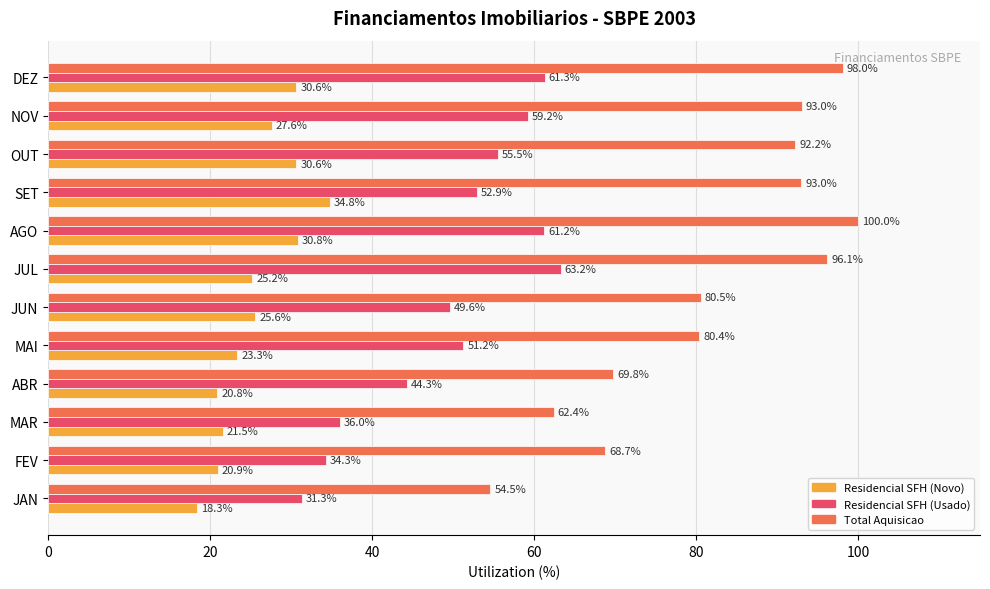

What is the sum of all Residencial SFH (Novo) values?

310.0